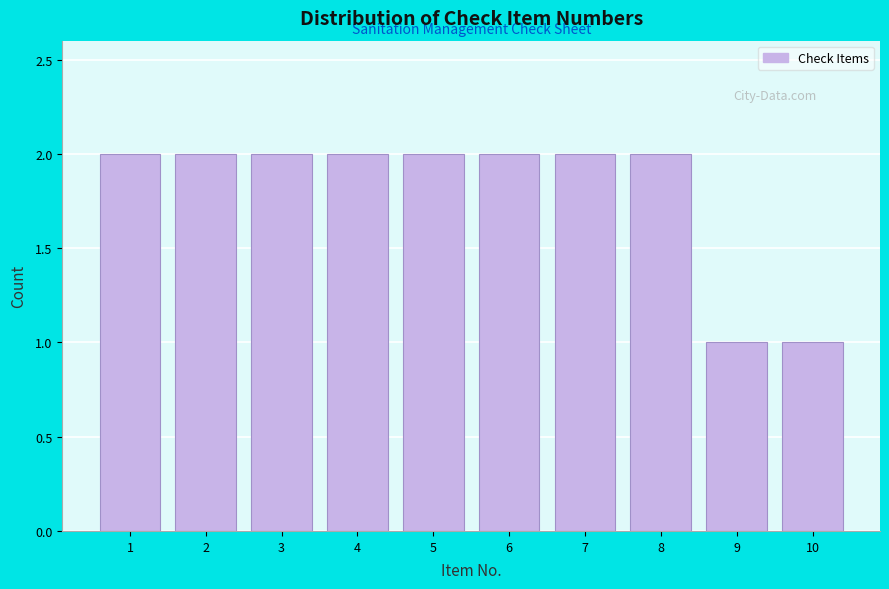

Reading left to right, transcribe this chart: for each bar, give the range it covers on the x-axis and its height. The values are not printed on the chart, so give them approximately, as read against the axis.

0.5 to 1.5: 2
1.5 to 2.5: 2
2.5 to 3.5: 2
3.5 to 4.5: 2
4.5 to 5.5: 2
5.5 to 6.5: 2
6.5 to 7.5: 2
7.5 to 8.5: 2
8.5 to 9.5: 1
9.5 to 10.5: 1